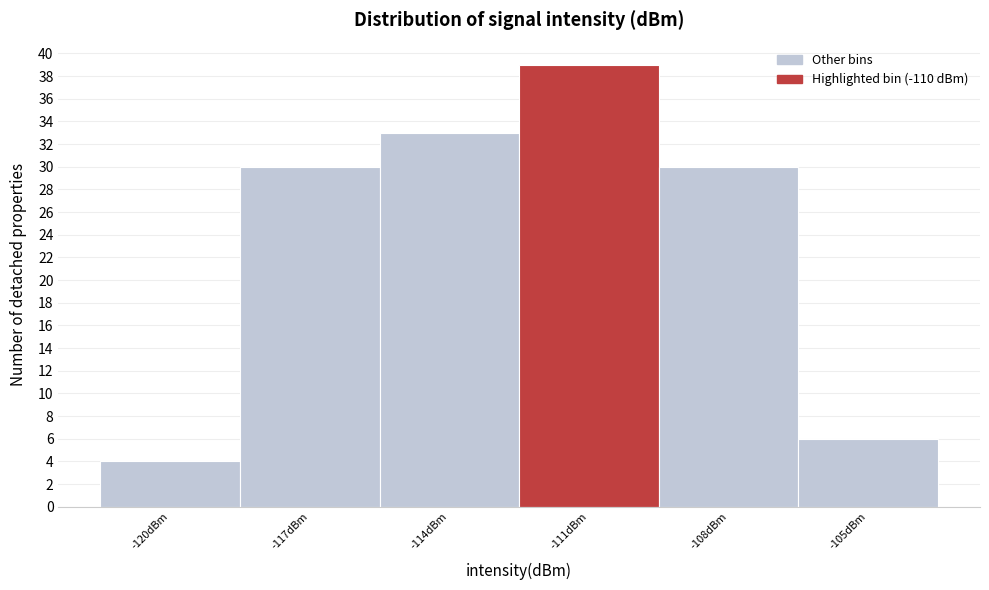

Reading left to right, extract all data points from this chart.

-120dBm=4	-117dBm=30	-114dBm=33	-111dBm=39	-108dBm=30	-105dBm=6